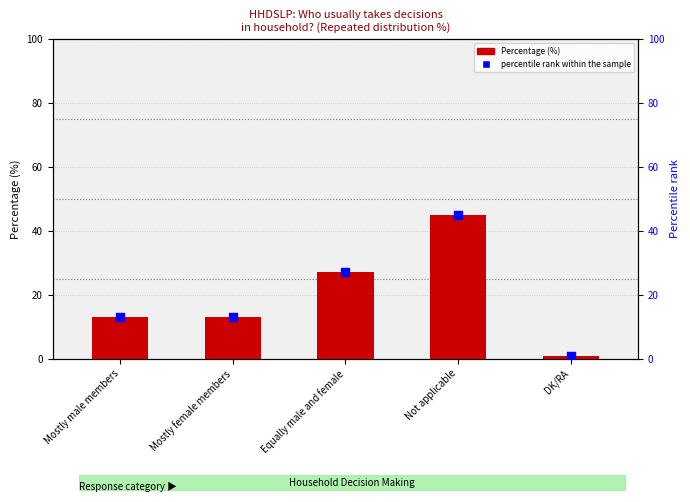

At how many categories does at least one series exceed 10?

4